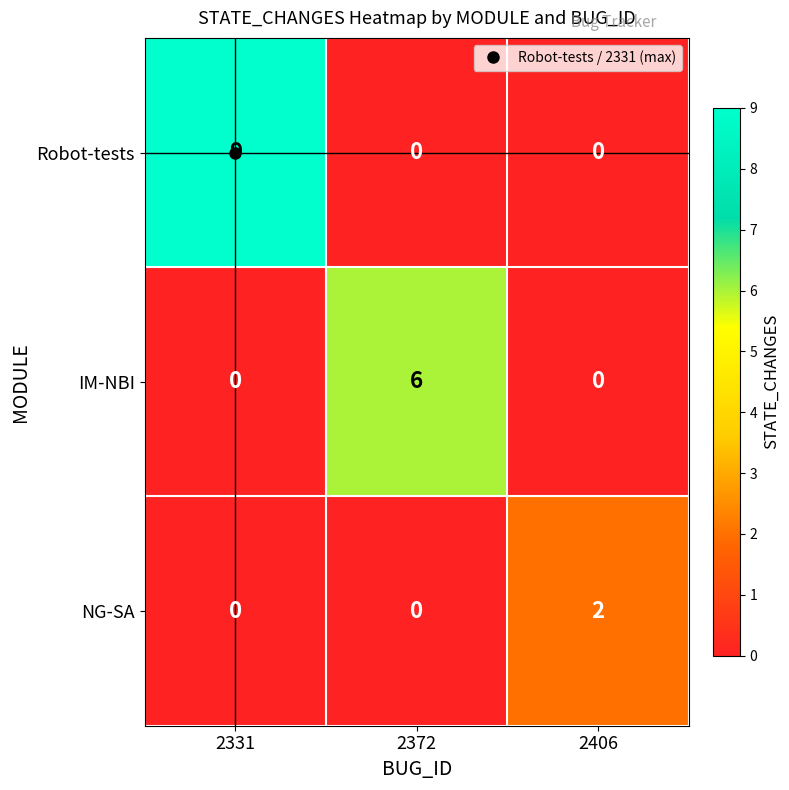

Which series has the largest range (max minus min)?

Robot-tests